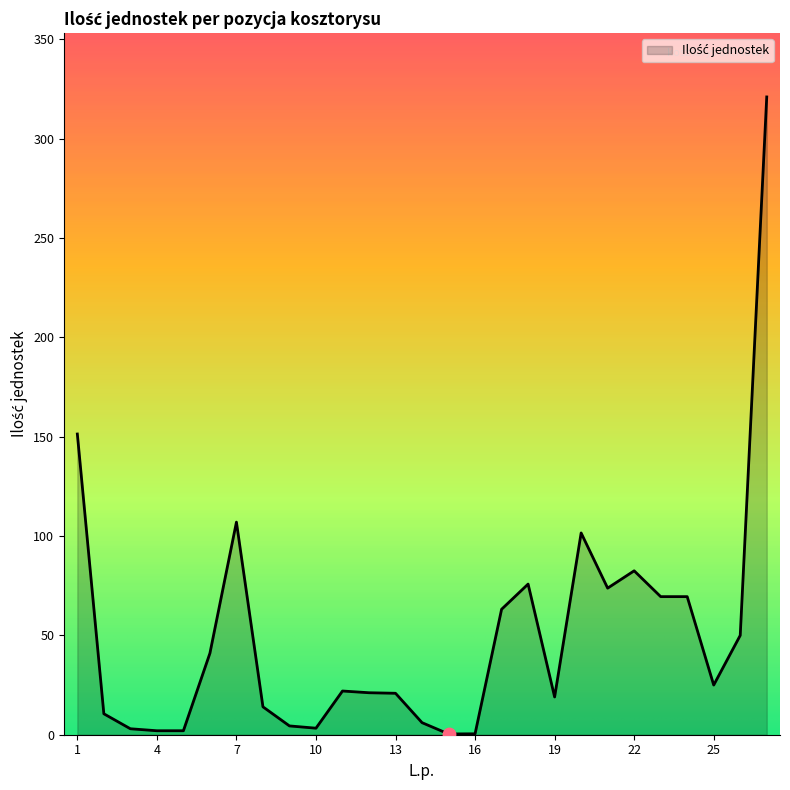

What is the maximum value shown in the chart?

321.0